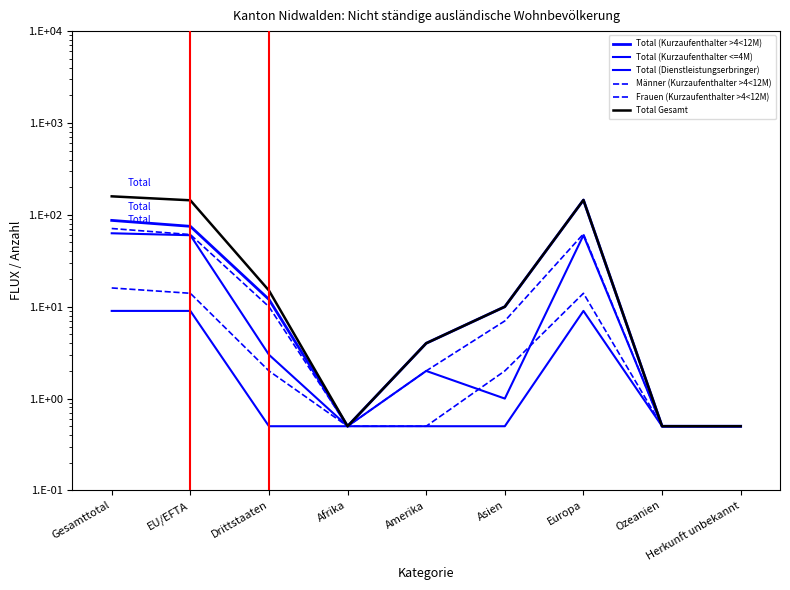

What are all the series names shown in the legend?

Total (Kurzaufenthalter >4<12M), Total (Kurzaufenthalter <=4M), Total (Dienstleistungserbringer), Männer (Kurzaufenthalter >4<12M), Frauen (Kurzaufenthalter >4<12M), Total Gesamt